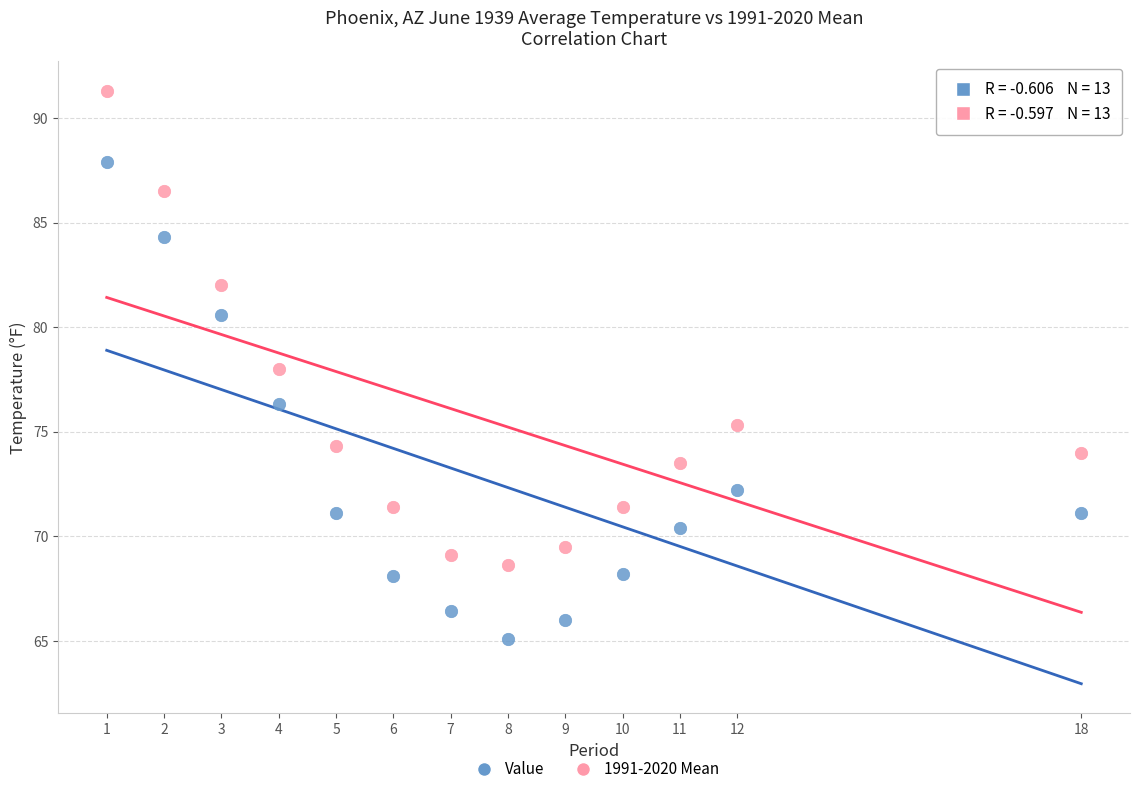

Which series reaches the minimum Y coordinate?

Value